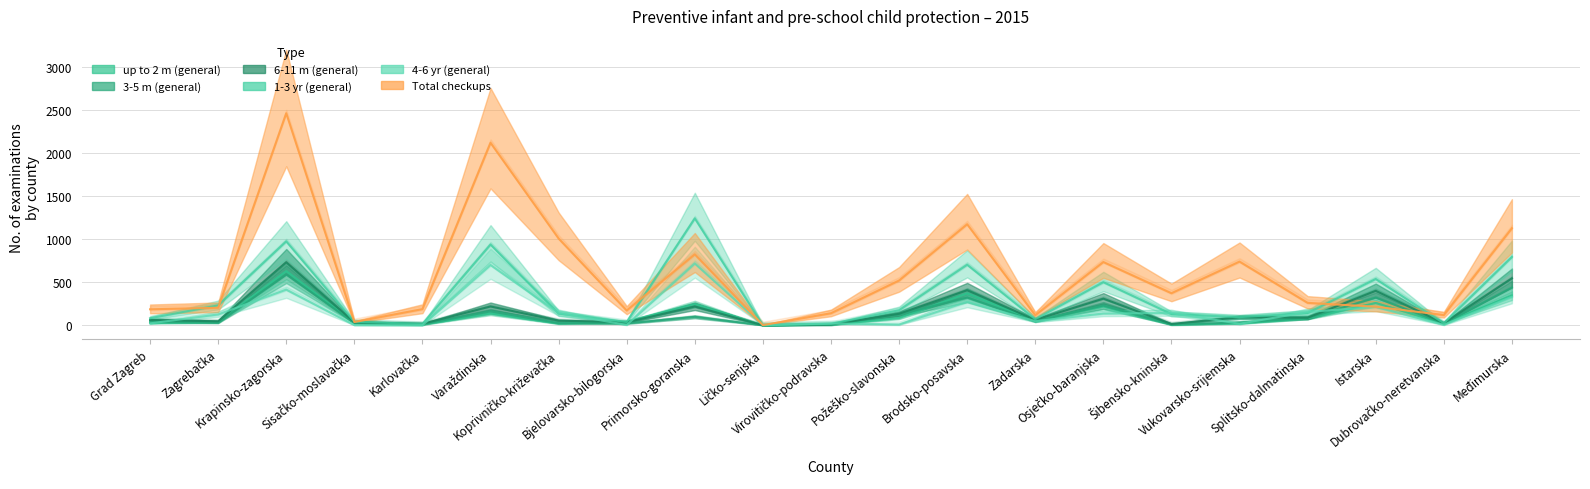

In 4-6 yr (general), how many points are lower than both neighbors (excluding endpoints)?

7